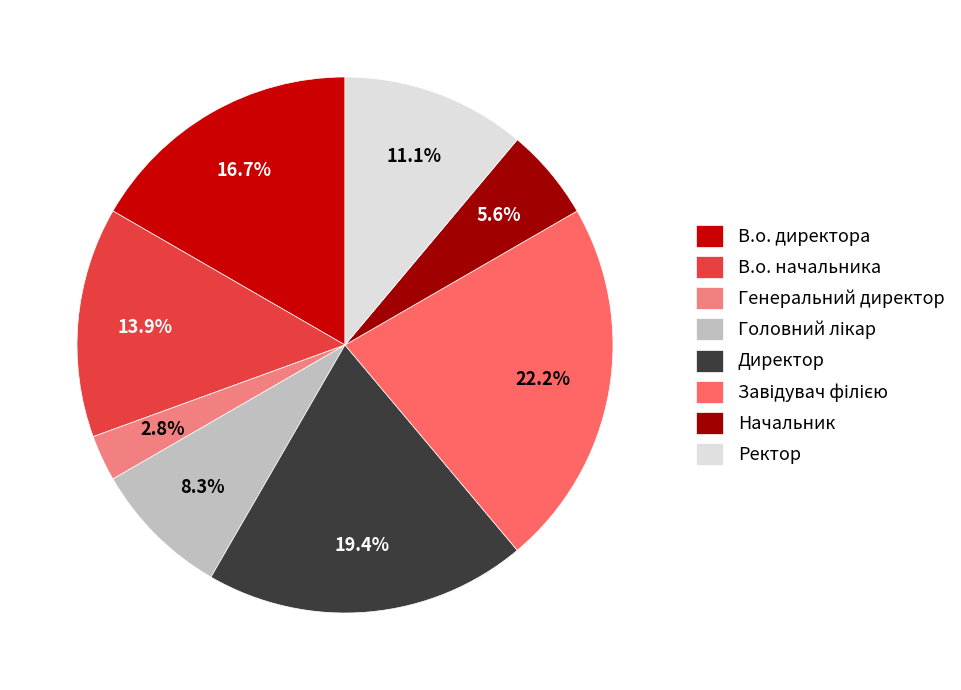

True or false: В.о. директора accounts for 17% of the total.

True